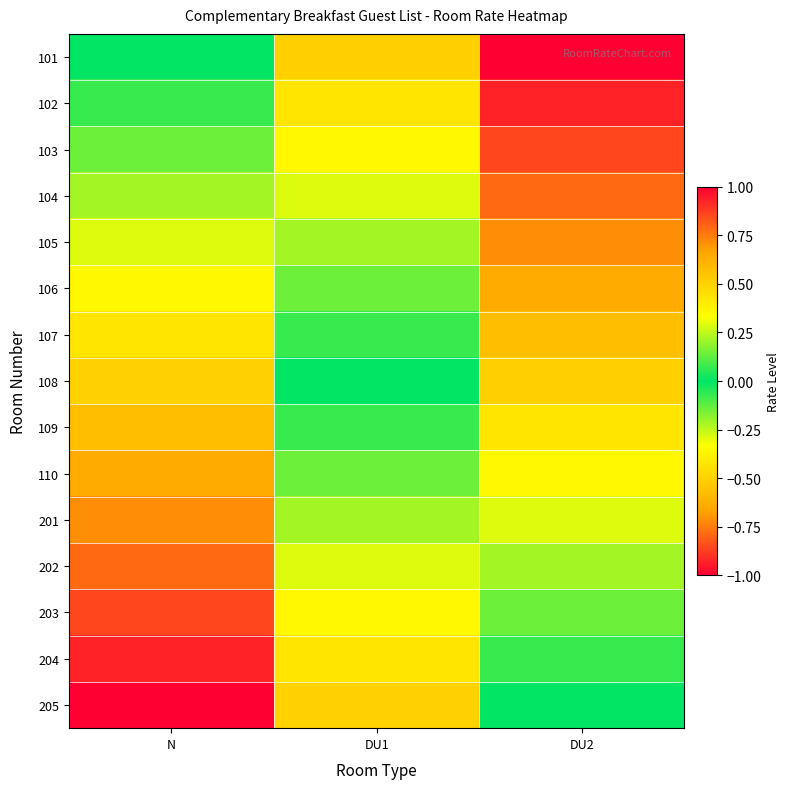

Reading left to right, list all the values displayed in this chart.

101: N=0.0	DU1=0.5	DU2=1.0
102: N=-0.1	DU1=0.4	DU2=0.9
103: N=-0.1	DU1=0.4	DU2=0.9
104: N=-0.2	DU1=0.3	DU2=0.8
105: N=-0.3	DU1=0.2	DU2=0.7
106: N=-0.4	DU1=0.1	DU2=0.6
107: N=-0.4	DU1=0.1	DU2=0.6
108: N=-0.5	DU1=0.0	DU2=0.5
109: N=-0.6	DU1=-0.1	DU2=0.4
110: N=-0.6	DU1=-0.1	DU2=0.4
201: N=-0.7	DU1=-0.2	DU2=0.3
202: N=-0.8	DU1=-0.3	DU2=0.2
203: N=-0.9	DU1=-0.4	DU2=0.1
204: N=-0.9	DU1=-0.4	DU2=0.1
205: N=-1.0	DU1=-0.5	DU2=0.0